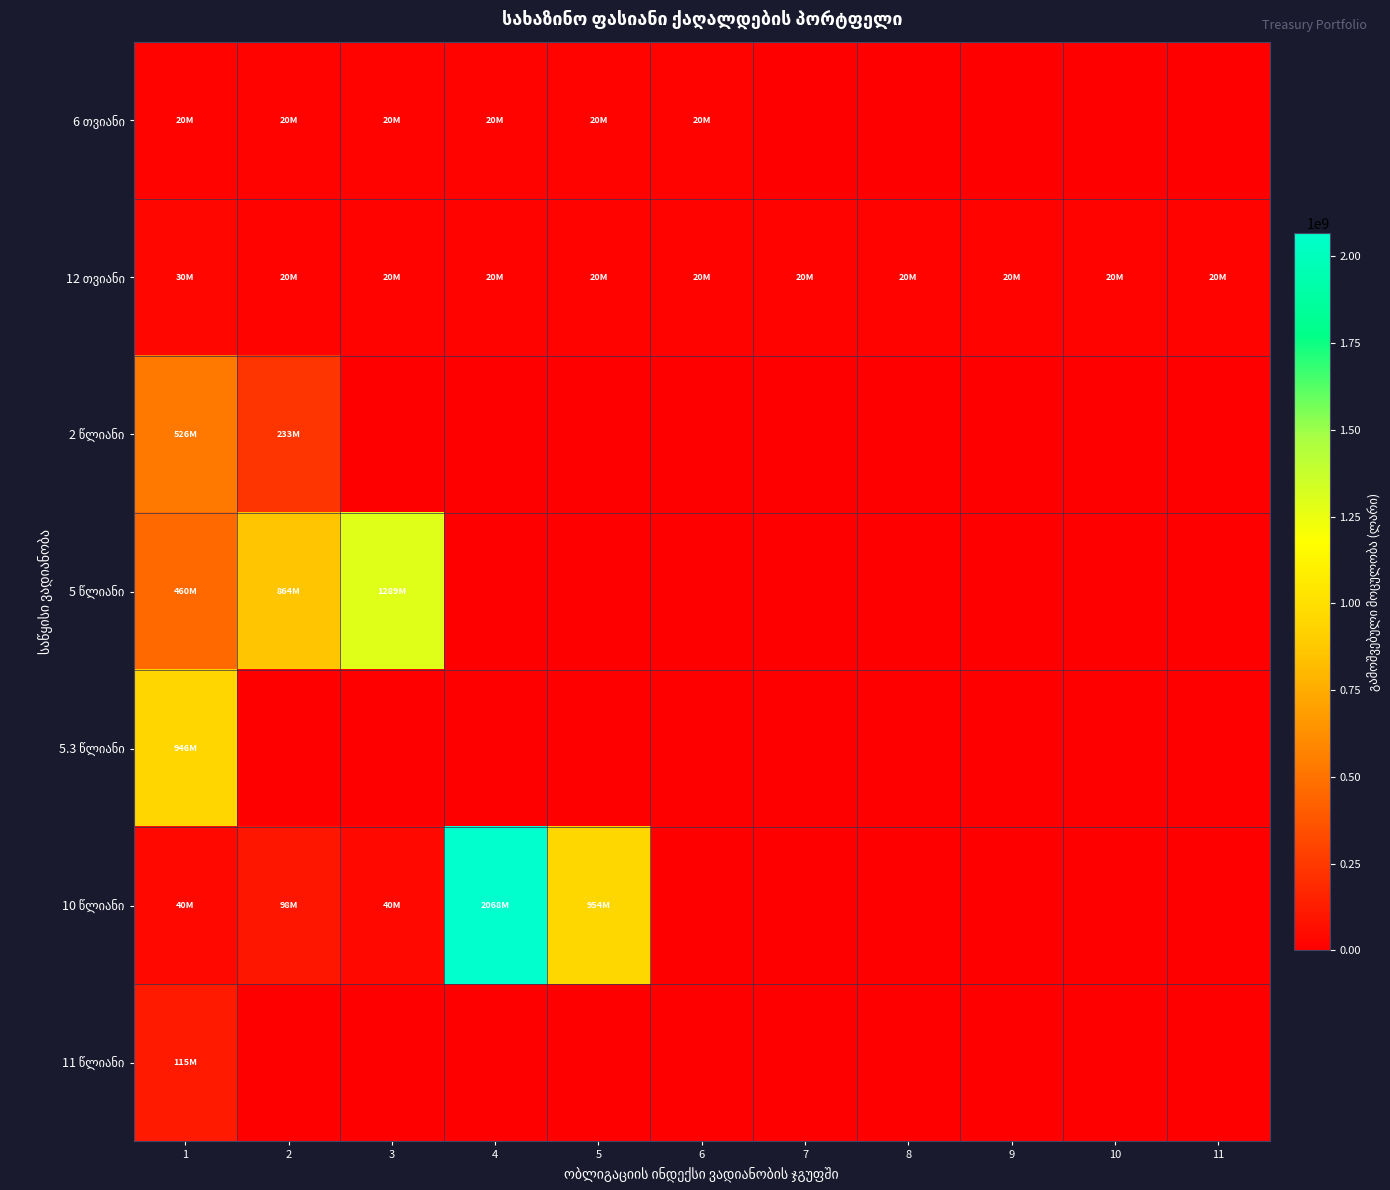

Rank the series by their maximum value, from highest to lowest.

10 წლიანი, 5 წლიანი, 5.3 წლიანი, 2 წლიანი, 11 წლიანი, 12 თვიანი, 6 თვიანი